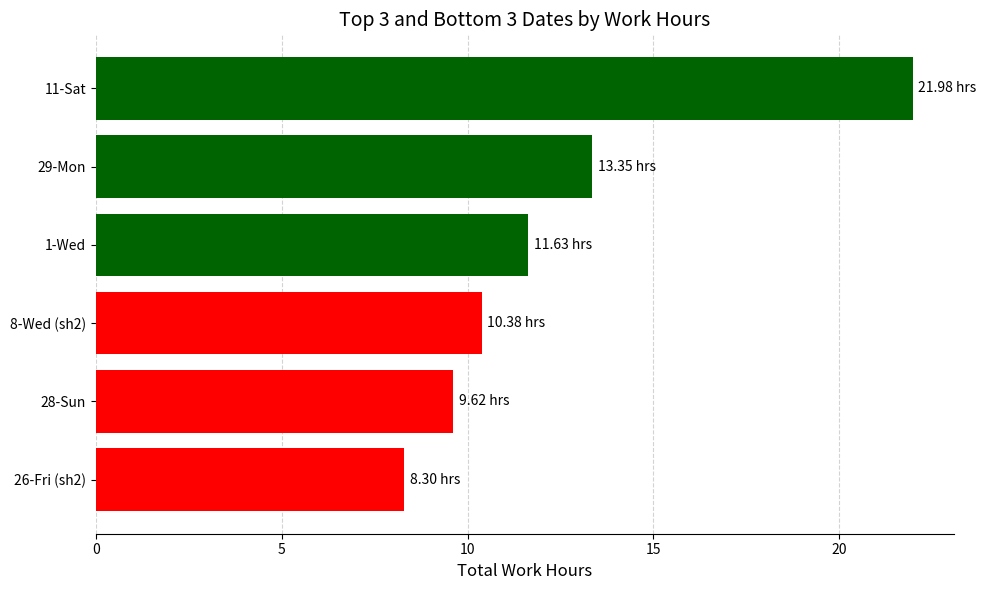

List the labels in order of value, largest first.

11-Sat, 29-Mon, 1-Wed, 8-Wed (sh2), 28-Sun, 26-Fri (sh2)